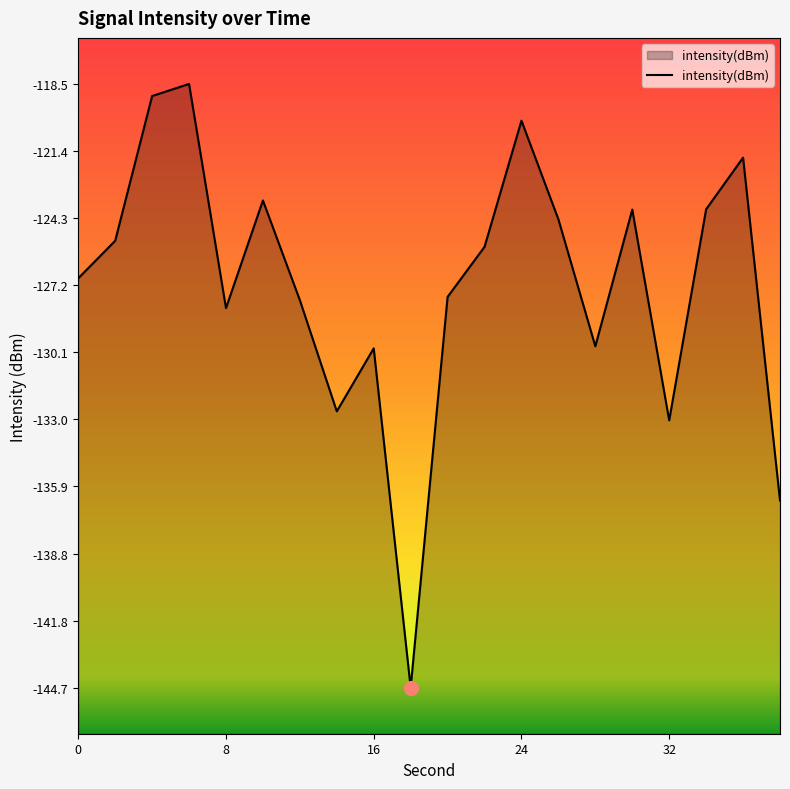

How many data points are less than -125?

12